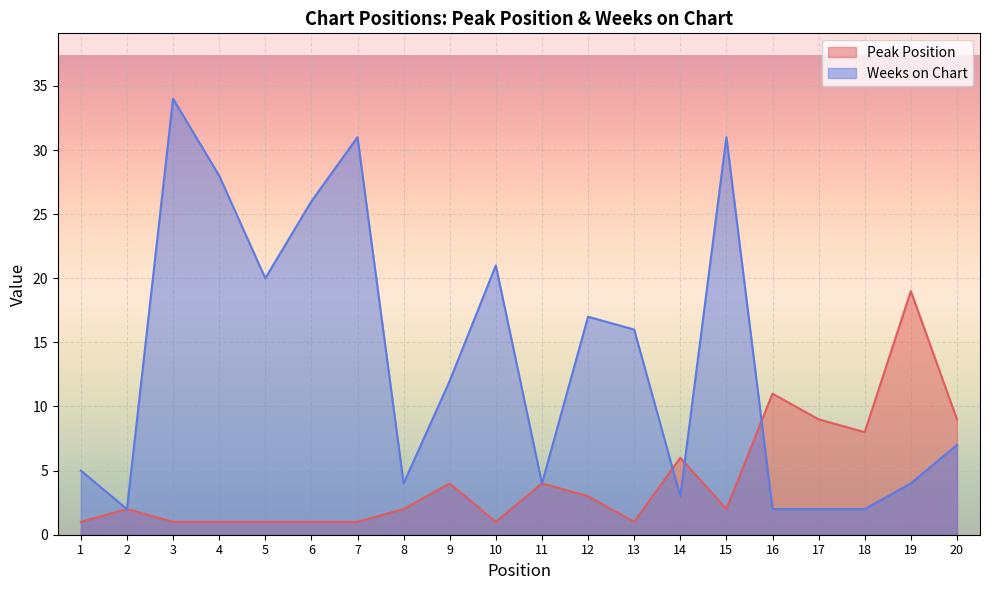

What is the value of the Weeks on Chart point at the 16th from the left?

2